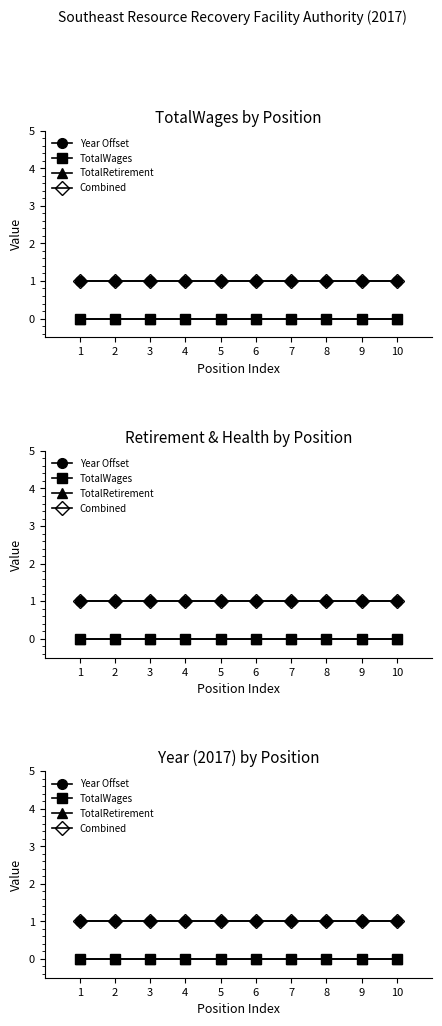

True or false: Year Offset has more than 1 interior local peaks.

False